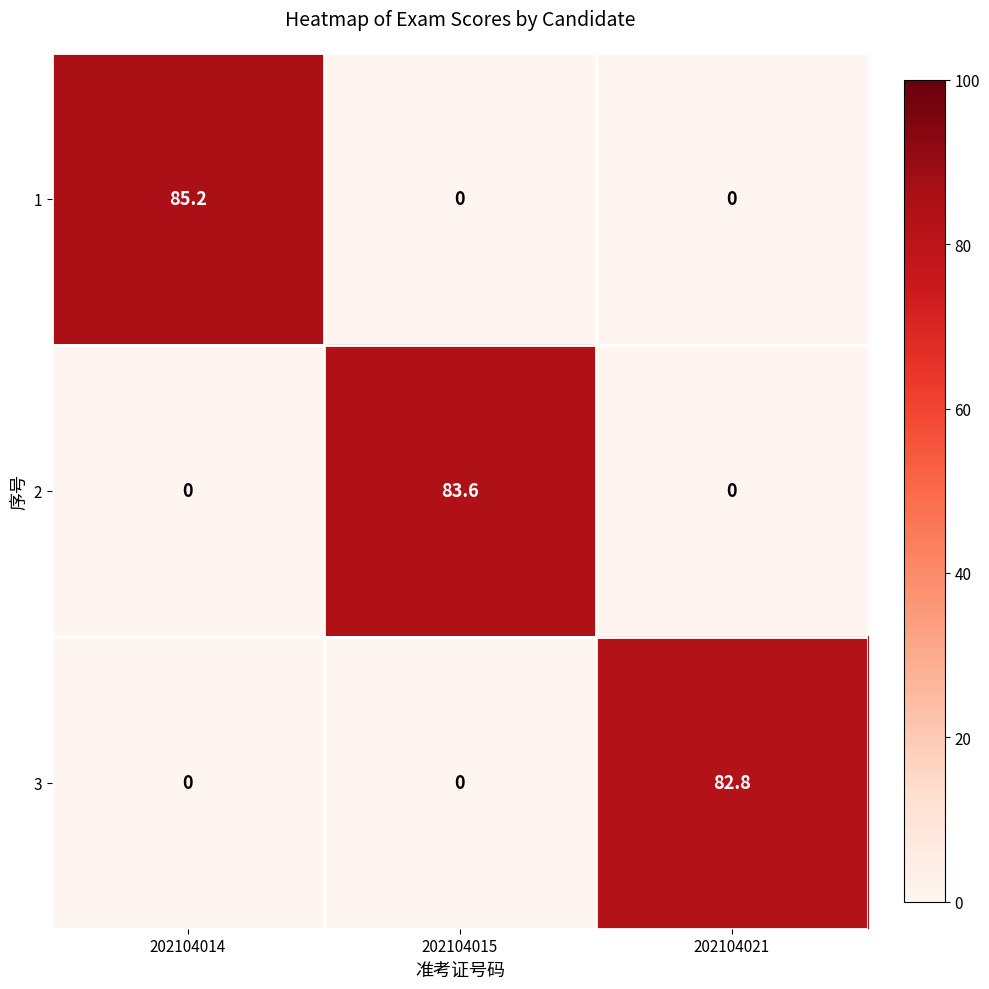

List the series in order of their peak value, lowest first.

3, 2, 1